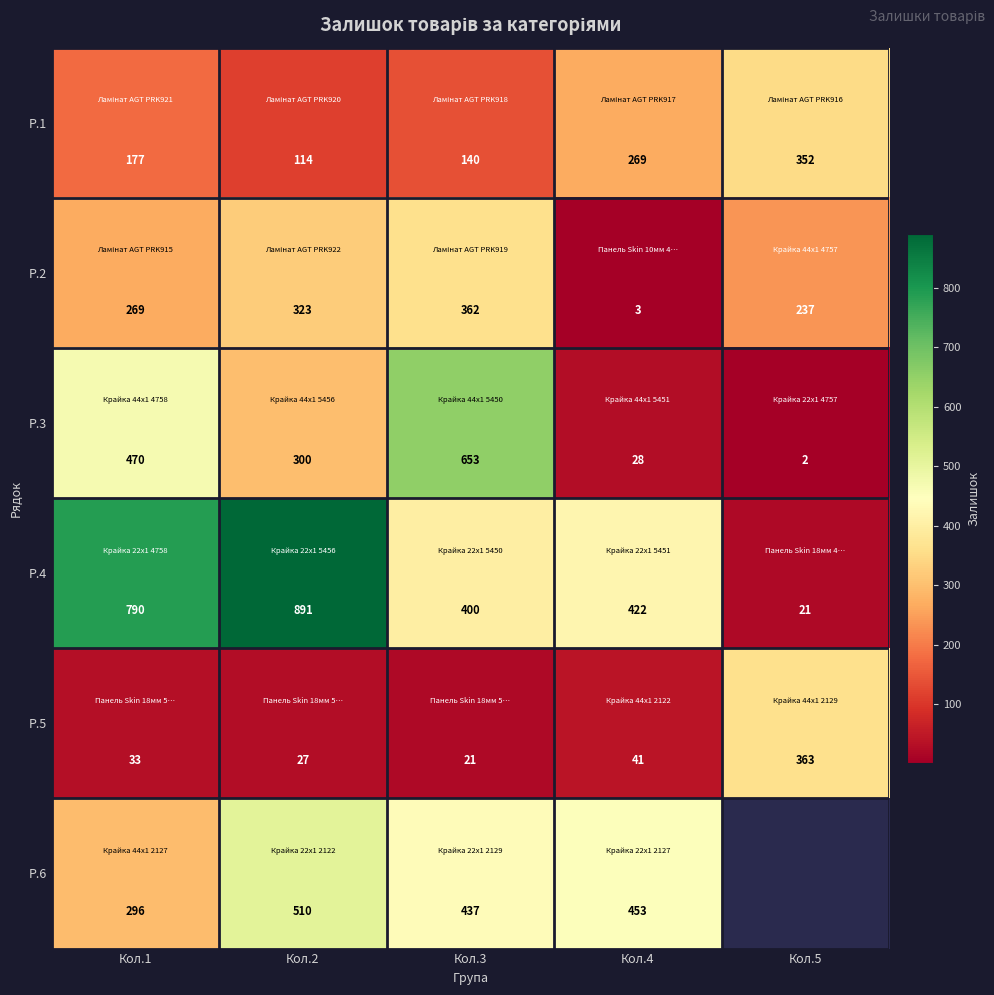

What is the average value of the Р.5 series?

97